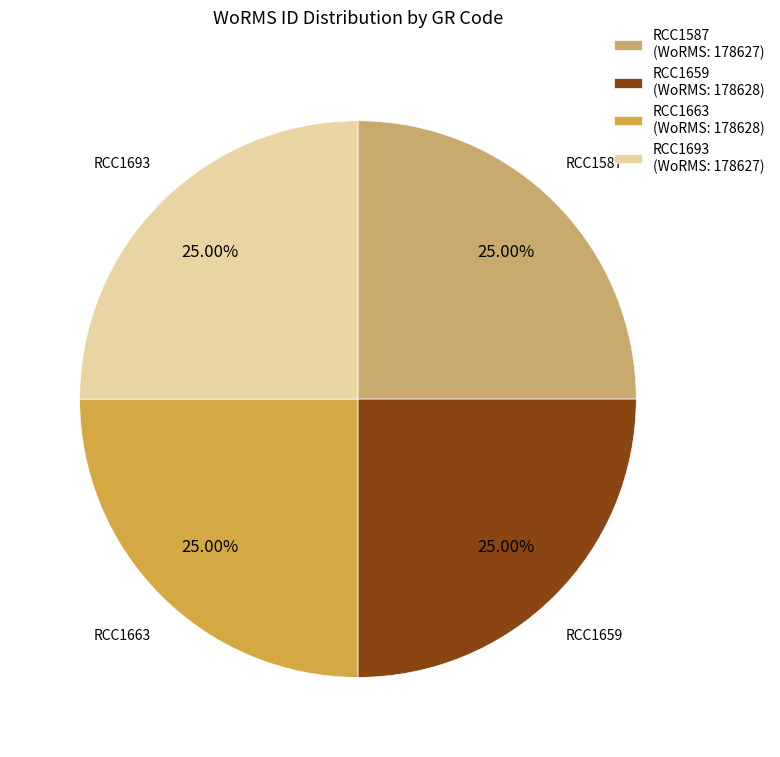

Is there a majority slice in this chart?

No